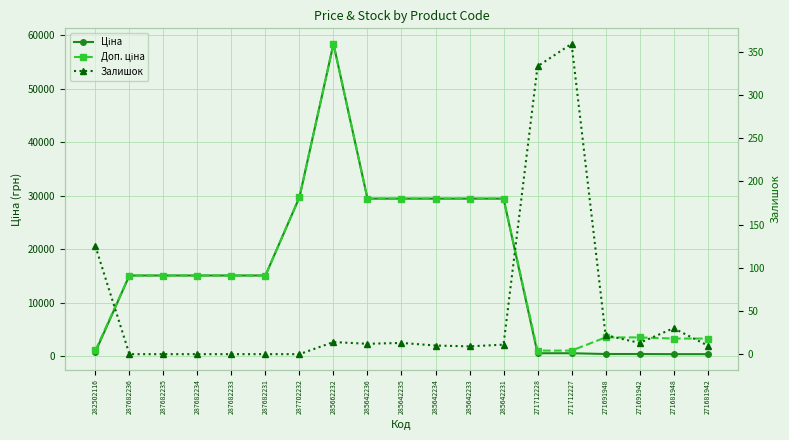

How many categories are shown in the chart?

19